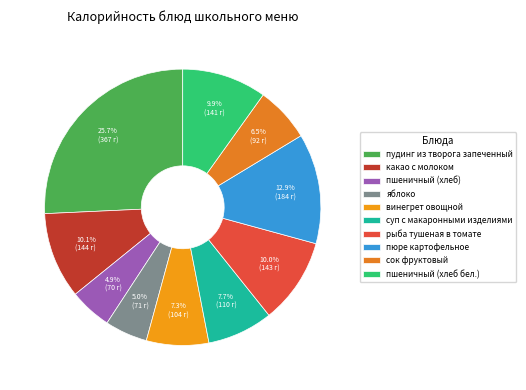

Which category has the biggest portion of the pie?

пудинг из творога запеченный